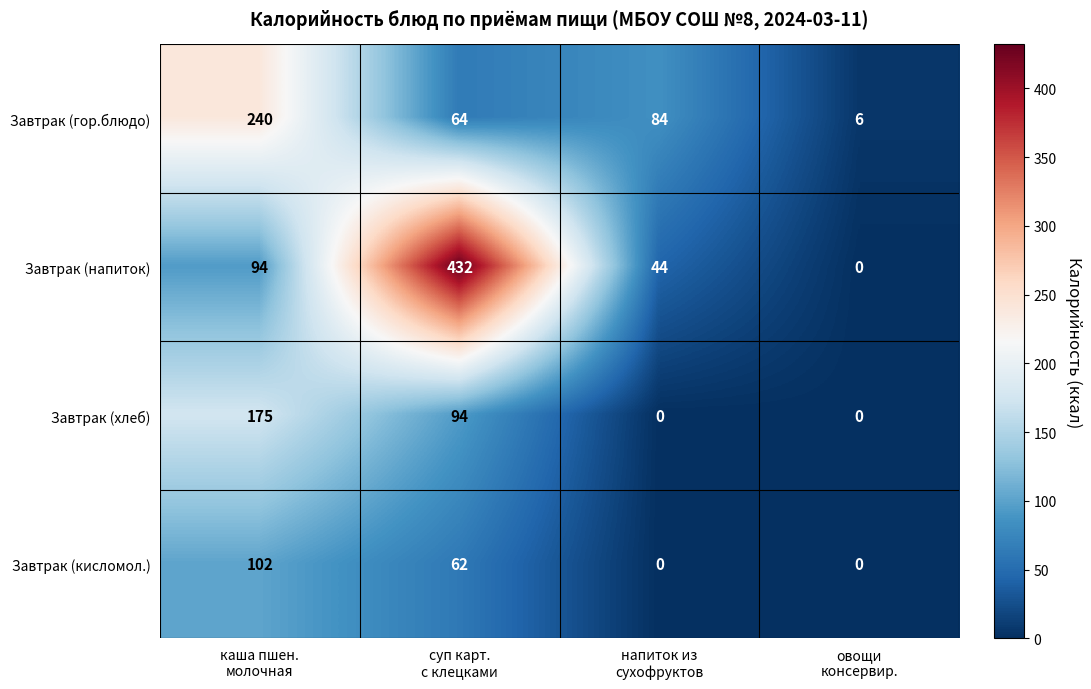

List the series in order of their overall mean, highest first.

Завтрак (напиток), Завтрак (гор.блюдо), Завтрак (хлеб), Завтрак (кисломол.)